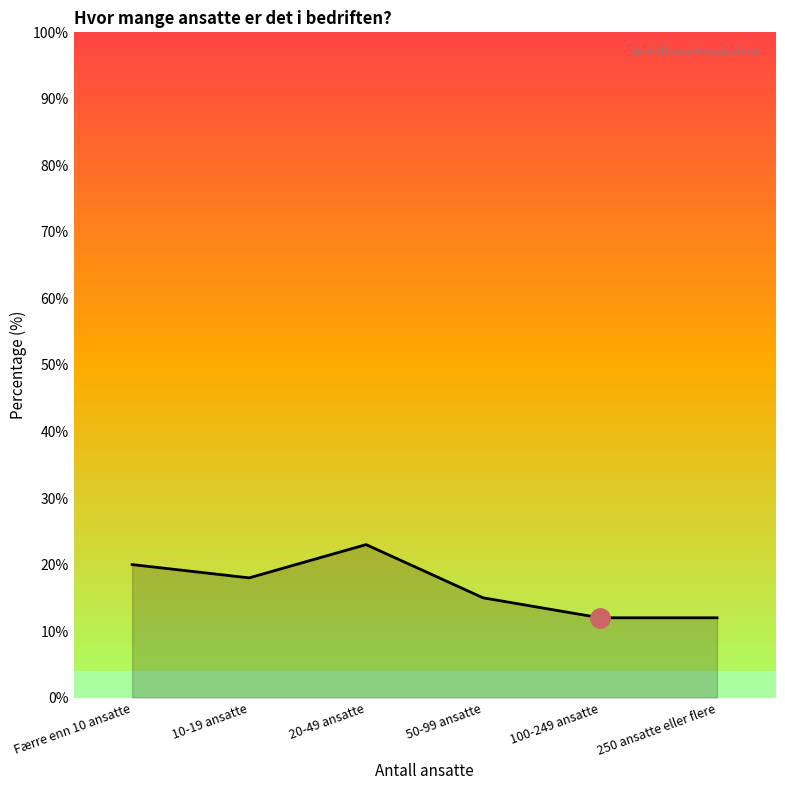

What is the average value?

17